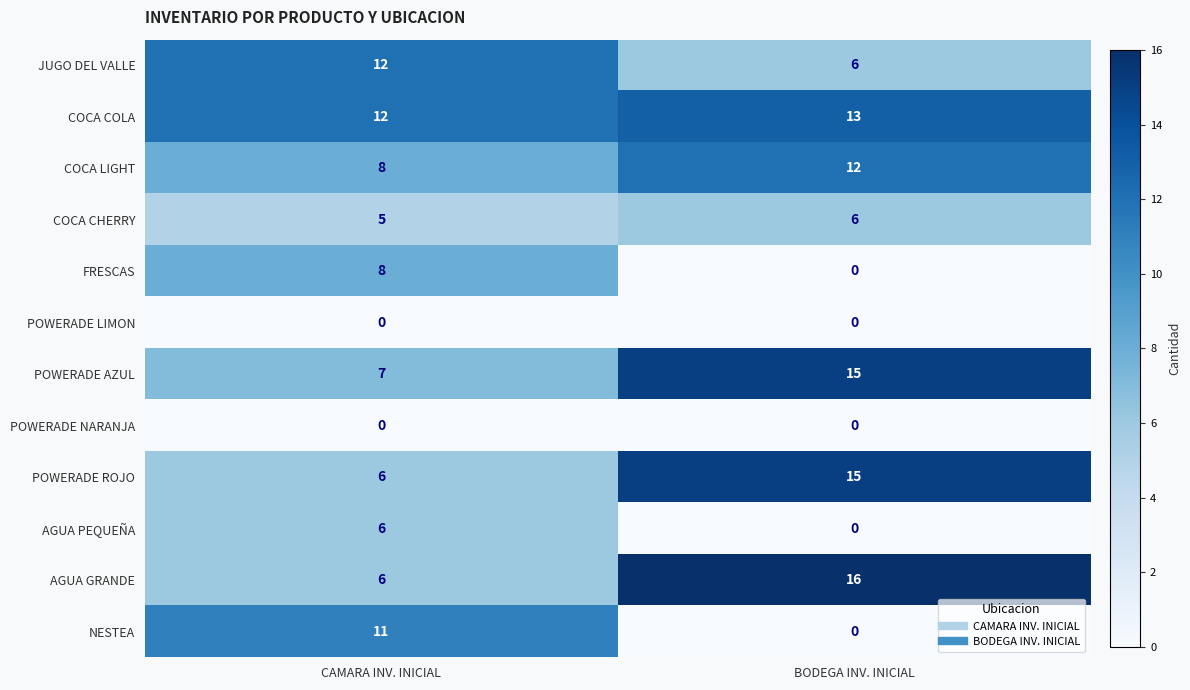

Reading left to right, extract all data points from this chart.

JUGO DEL VALLE: 12	6
COCA COLA: 12	13
COCA LIGHT: 8	12
COCA CHERRY: 5	6
FRESCAS: 8	0
POWERADE LIMON: 0	0
POWERADE AZUL: 7	15
POWERADE NARANJA: 0	0
POWERADE ROJO: 6	15
AGUA PEQUEÑA: 6	0
AGUA GRANDE: 6	16
NESTEA: 11	0